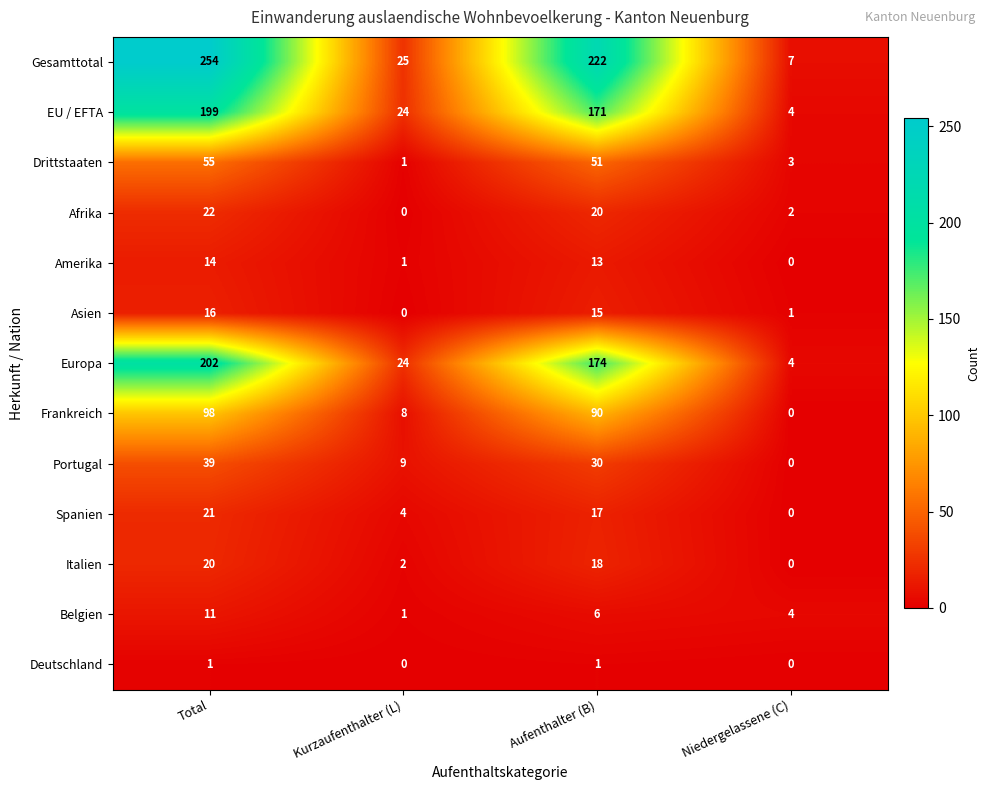

Which series has the largest range (max minus min)?

Gesamttotal